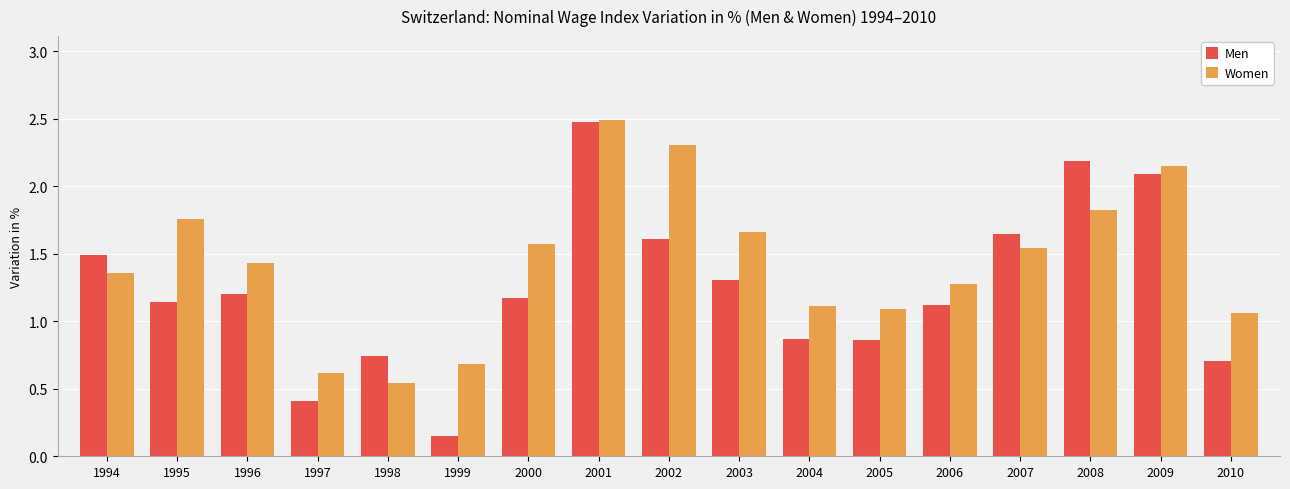

What are all the series names shown in the legend?

Men, Women